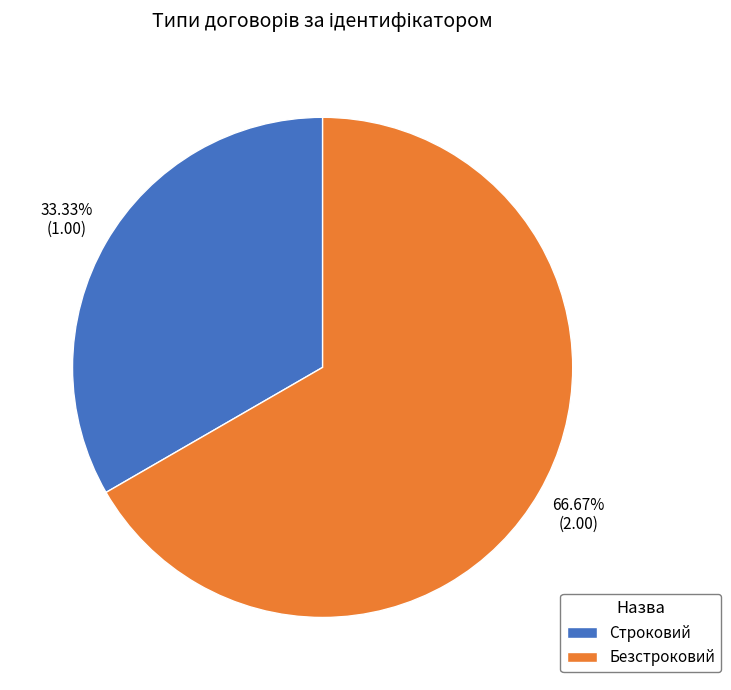

What is the ratio of the value at Безстроковий to the value at Строковий?

2.0